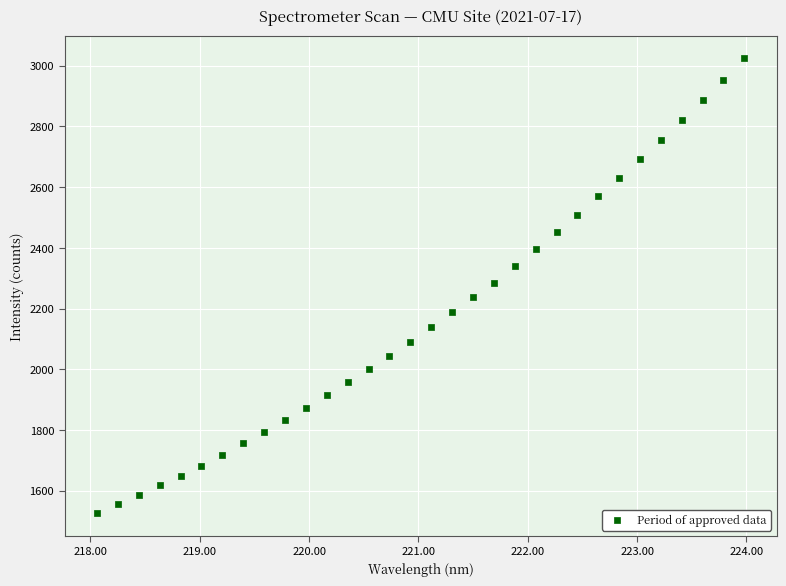

What is the range of X values (max minus min)?

5.9